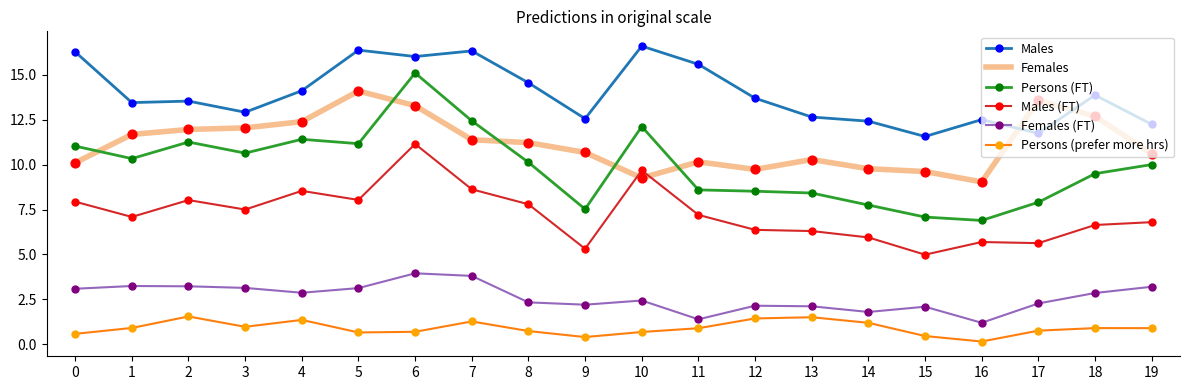

What are all the series names shown in the legend?

Males, Females, Persons (FT), Males (FT), Females (FT), Persons (prefer more hrs)